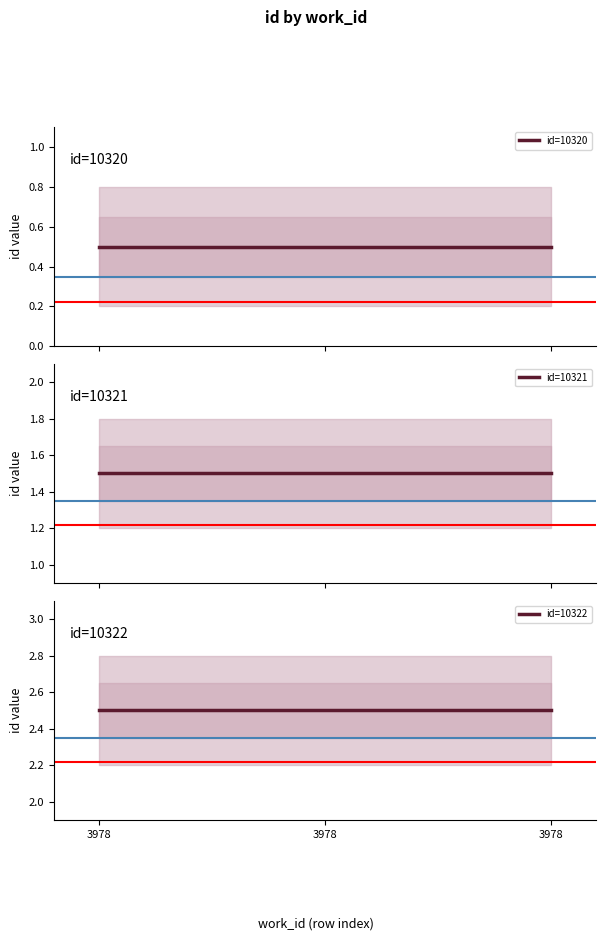

How many categories are shown in the chart?

3